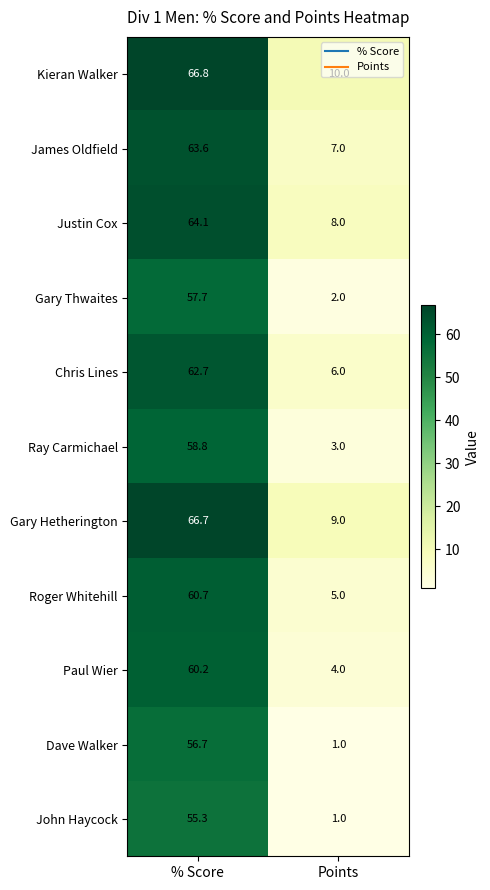

Which series has the largest range (max minus min)?

Gary Hetherington